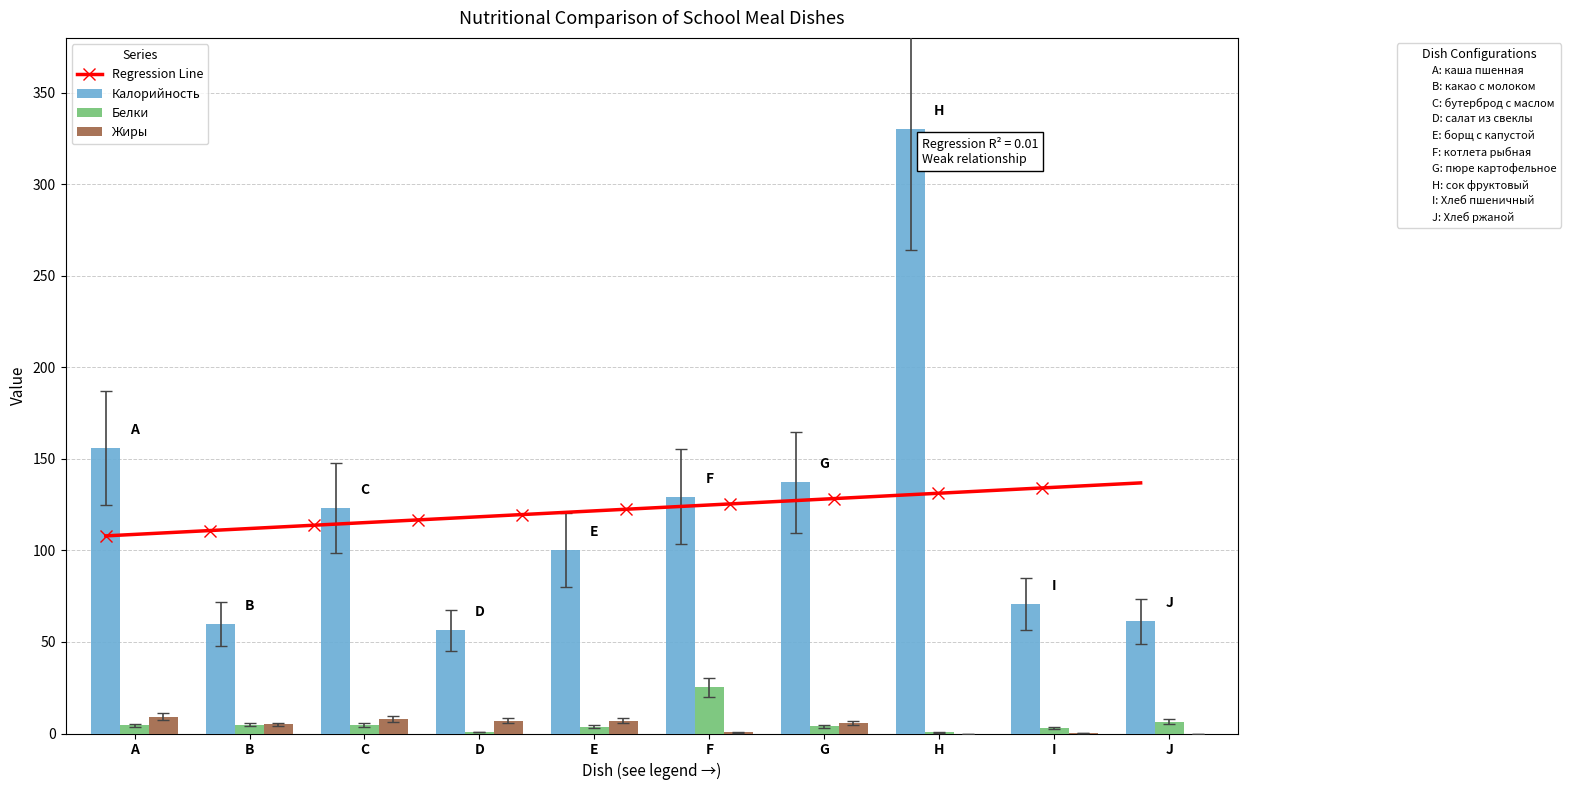

Which series has the largest range (max minus min)?

Калорийность